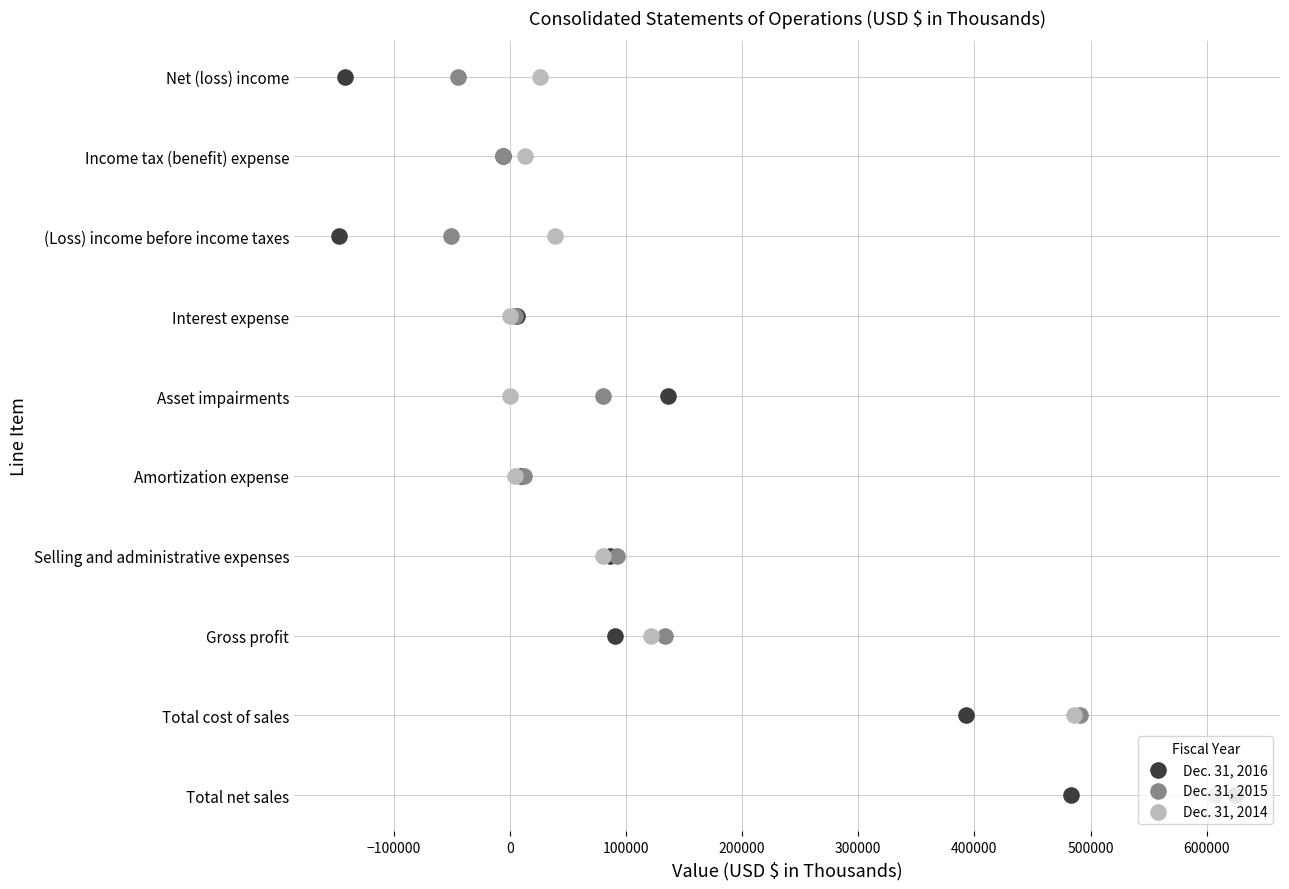

What are all the series names shown in the legend?

Dec. 31, 2016, Dec. 31, 2015, Dec. 31, 2014